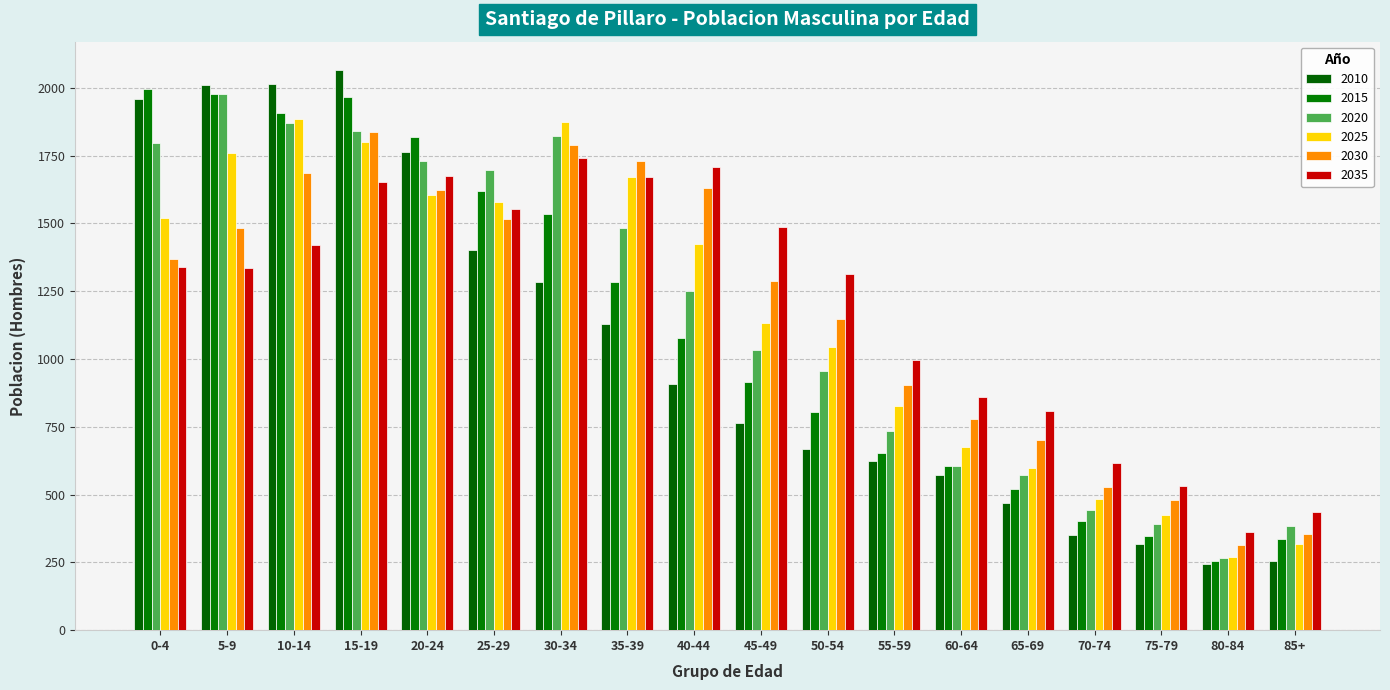

What is the difference between the 2020 values at 55-59 and 5-9?

1243